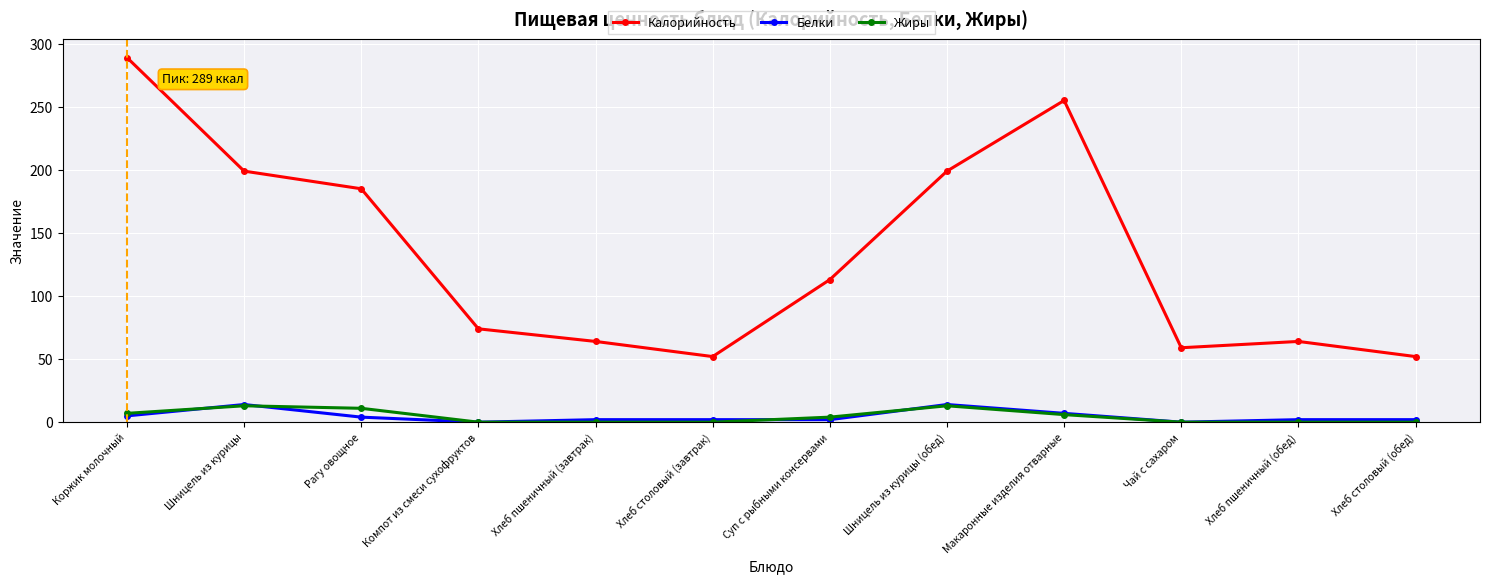

How many values in the Калорийность series are below 113?

6